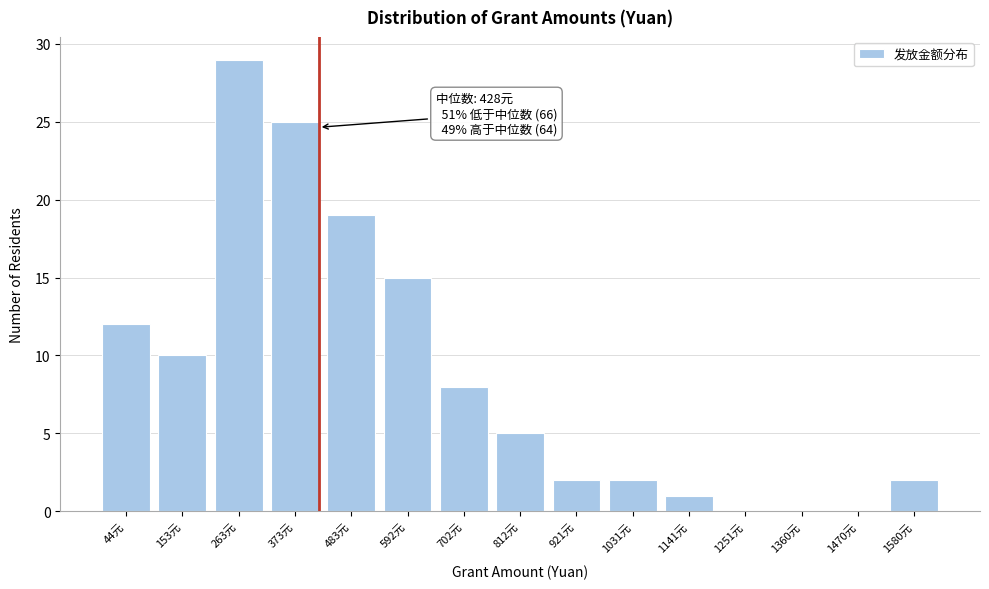

Reading left to right, extract all data points from this chart.

44元=12	153元=10	263元=29	373元=25	483元=19	592元=15	702元=8	812元=5	921元=2	1031元=2	1141元=1	1251元=0	1360元=0	1470元=0	1580元=2